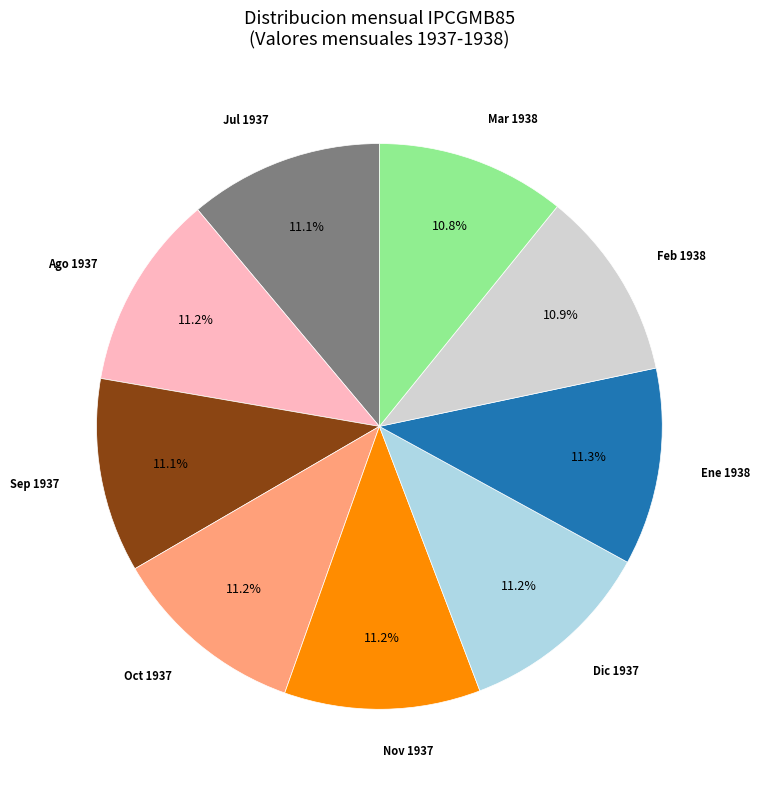

Does any single category account for the majority?

No